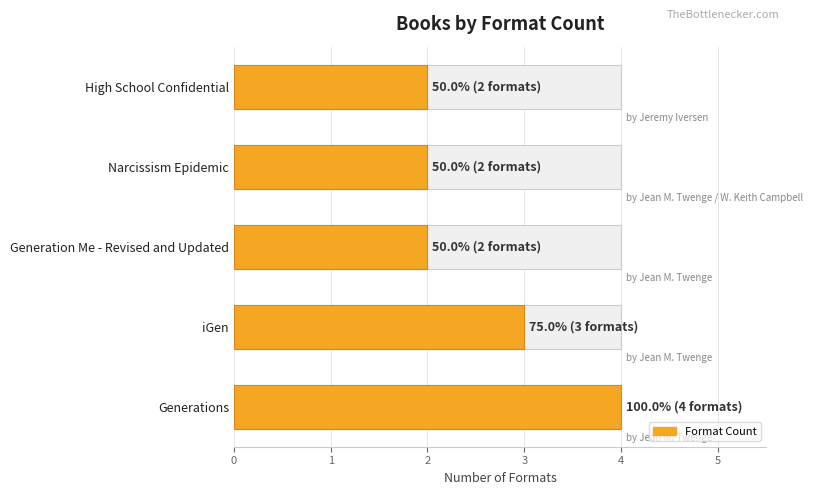

How many bars are there in total?

5